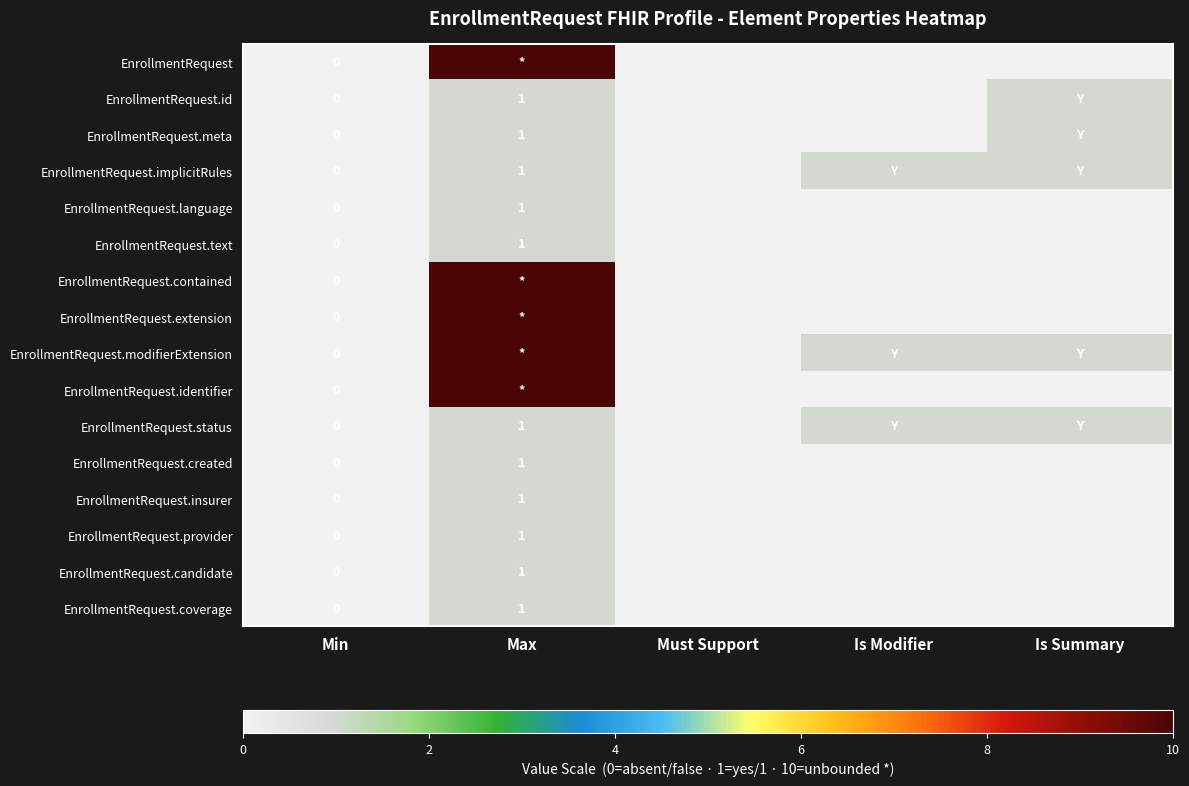

Count the number of categories in the chart.

5